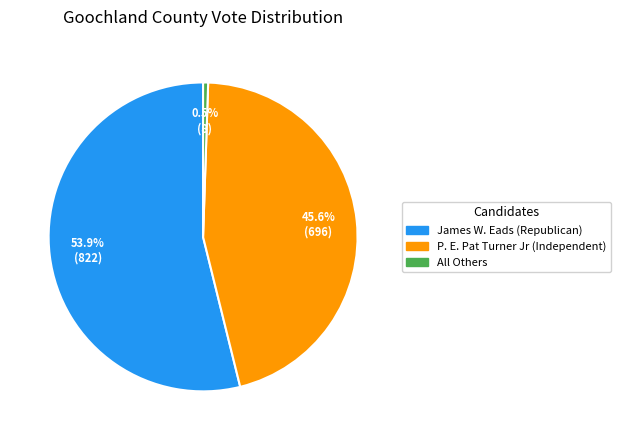

Which slice represents more than half of the pie?

James W. Eads (Republican)